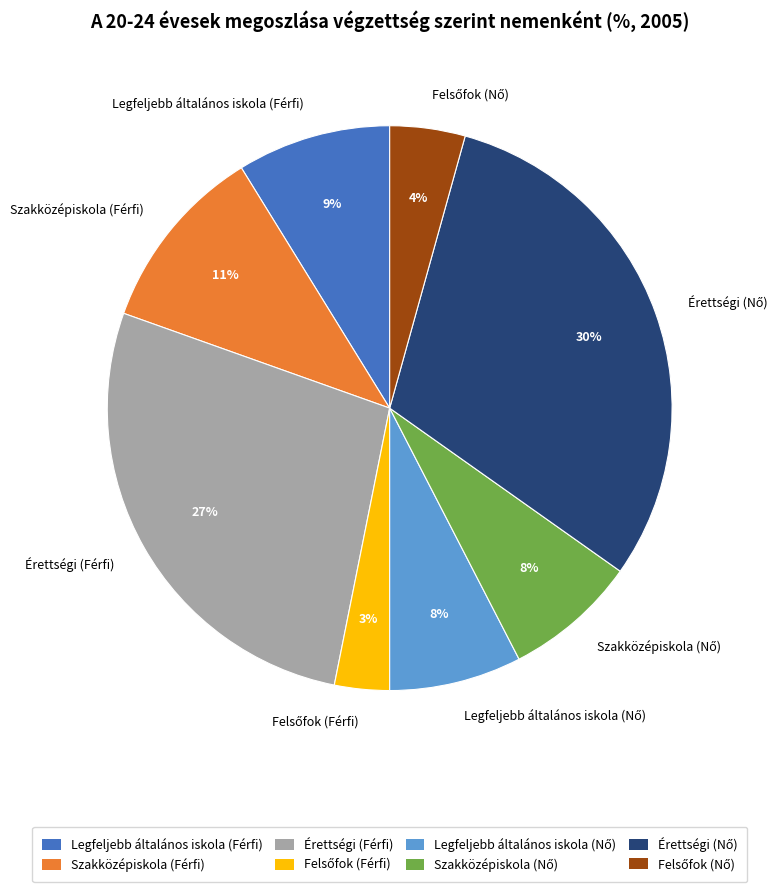

To the nearest percent, what is the average slice percentage?

12%